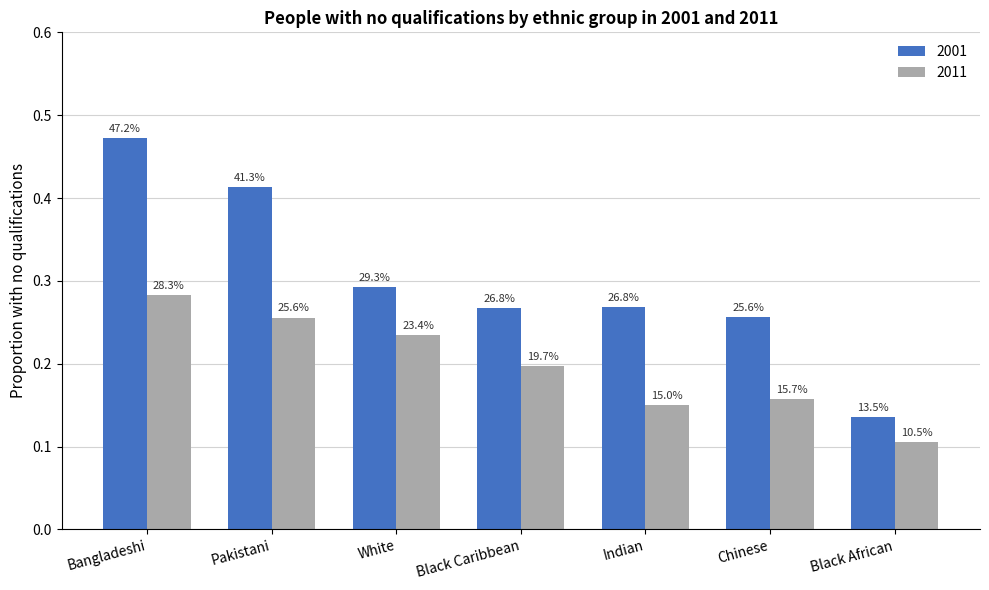

Is it true that 2001 equals 0.3 at Indian?

True